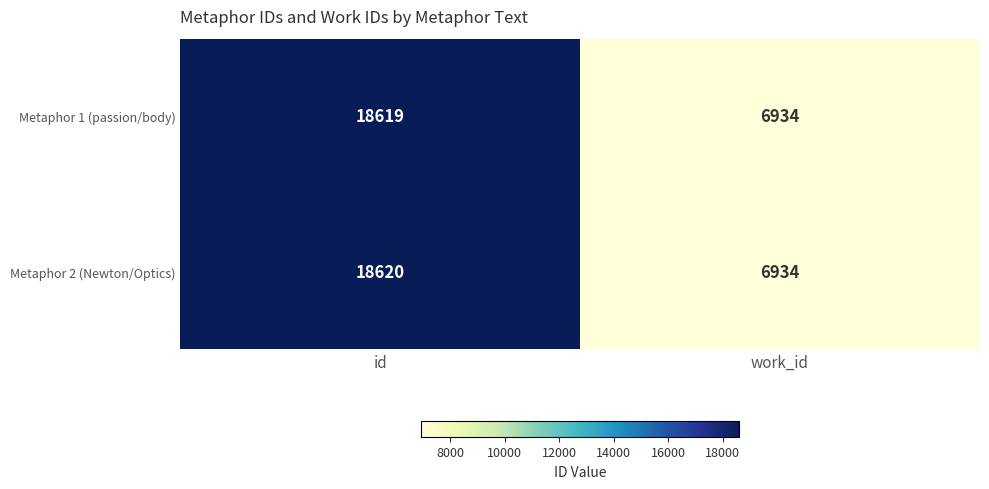

What is the difference between the highest and lowest values at id?

1